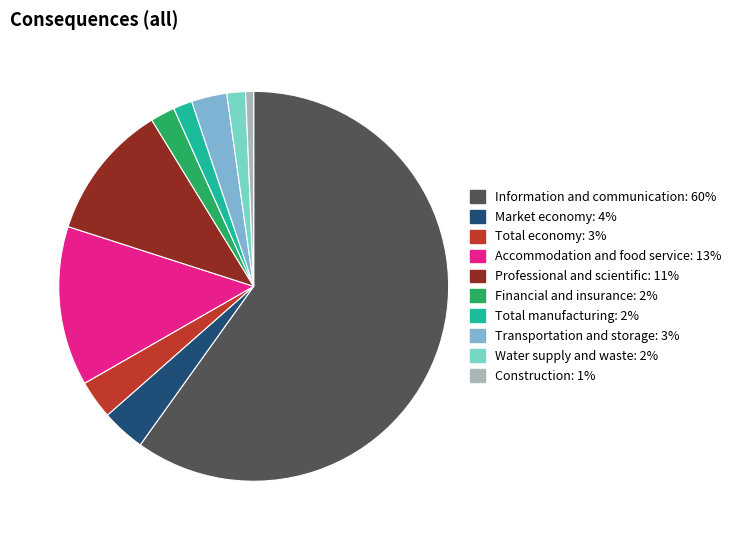

How many slices are in this pie chart?

10